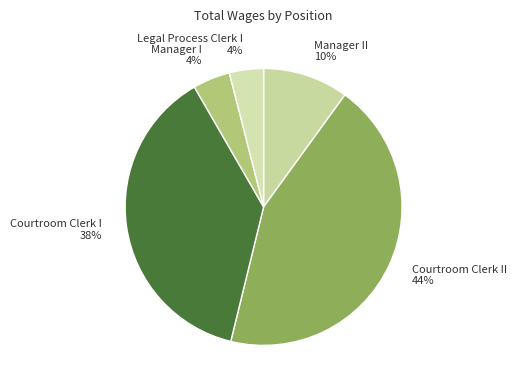

Which has a higher value, Manager II or Legal Process Clerk I?

Manager II